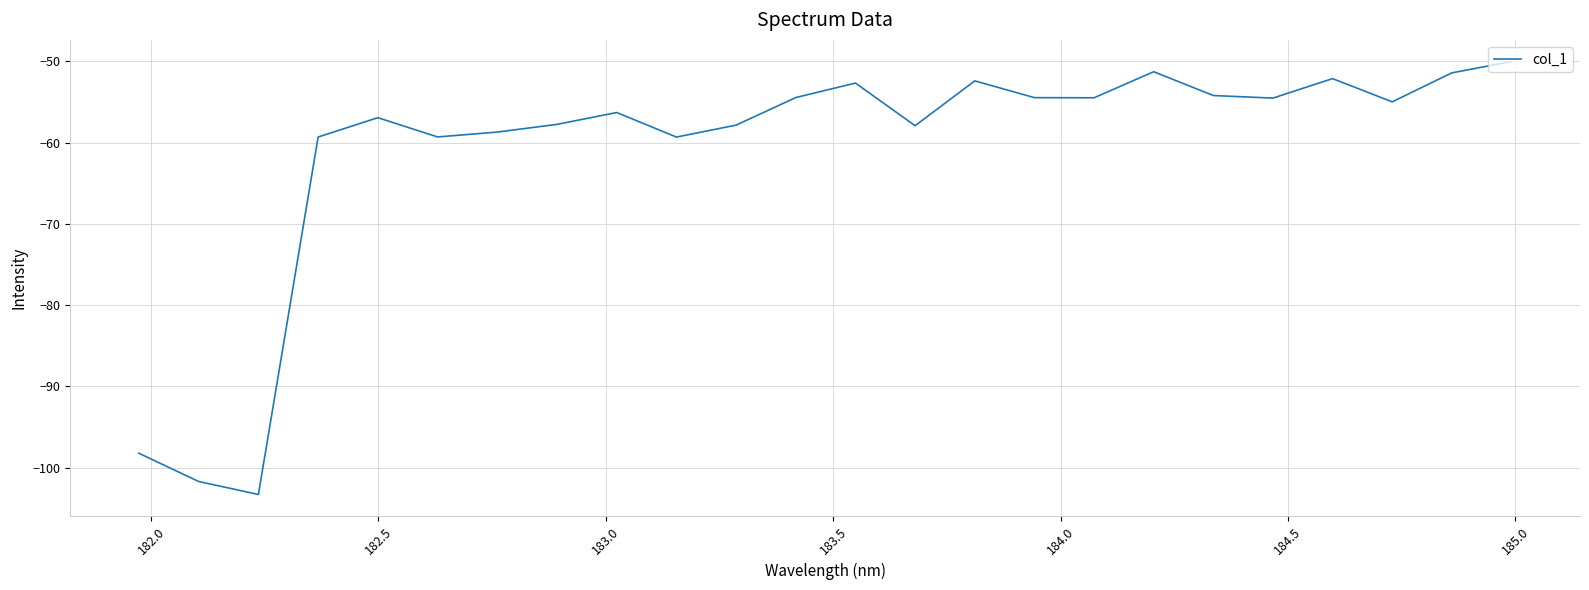

What is the greatest value displayed?

-50.0